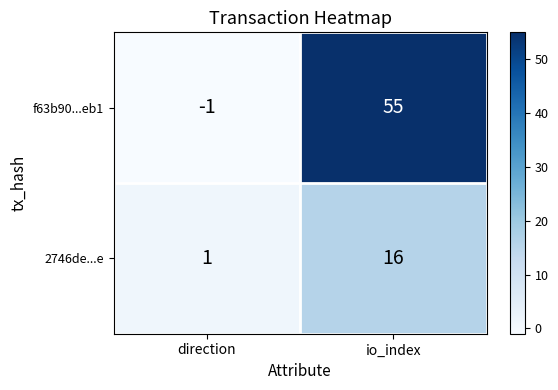

How many data points does each series have?

2